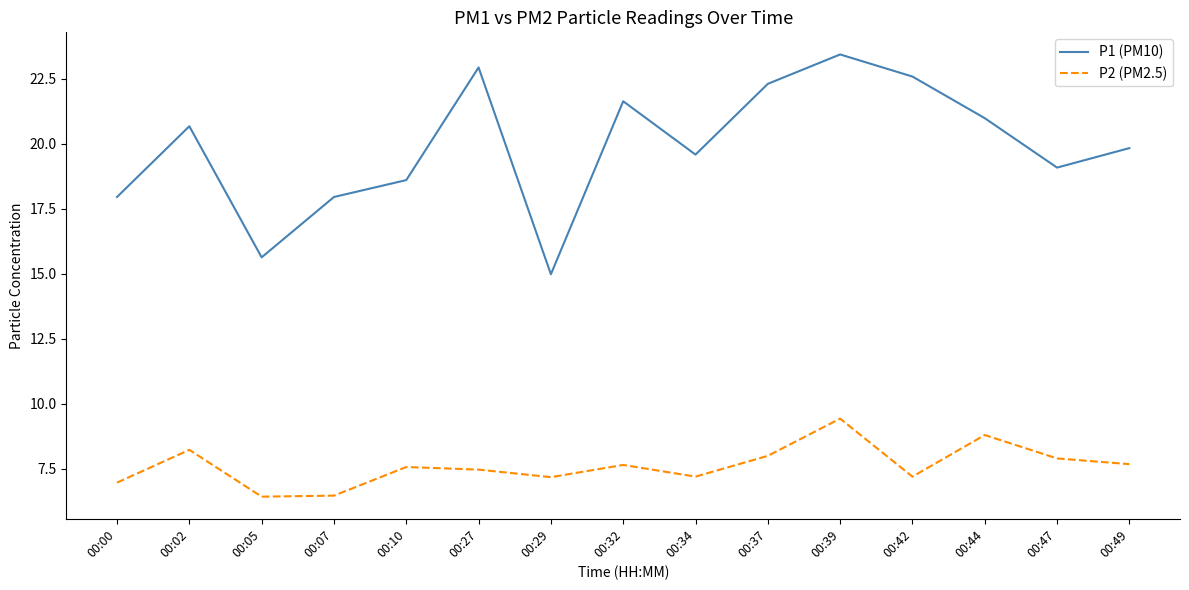

What is the greatest value displayed?

23.4